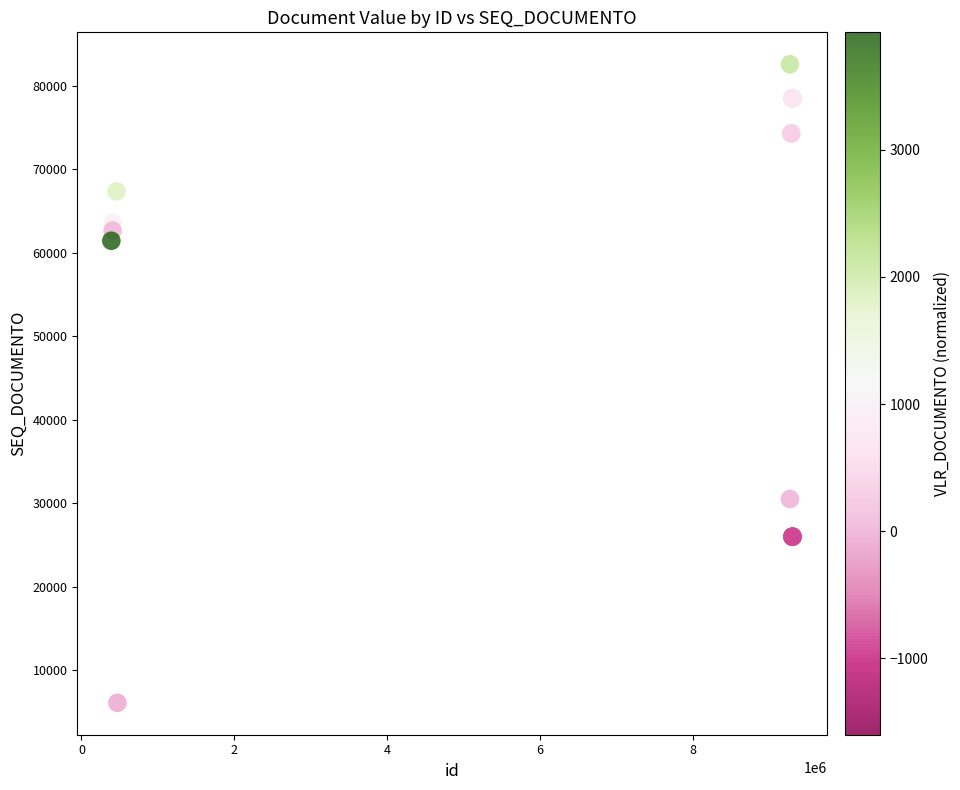

What Y value in the scatter plot is closest to 44311?

30477